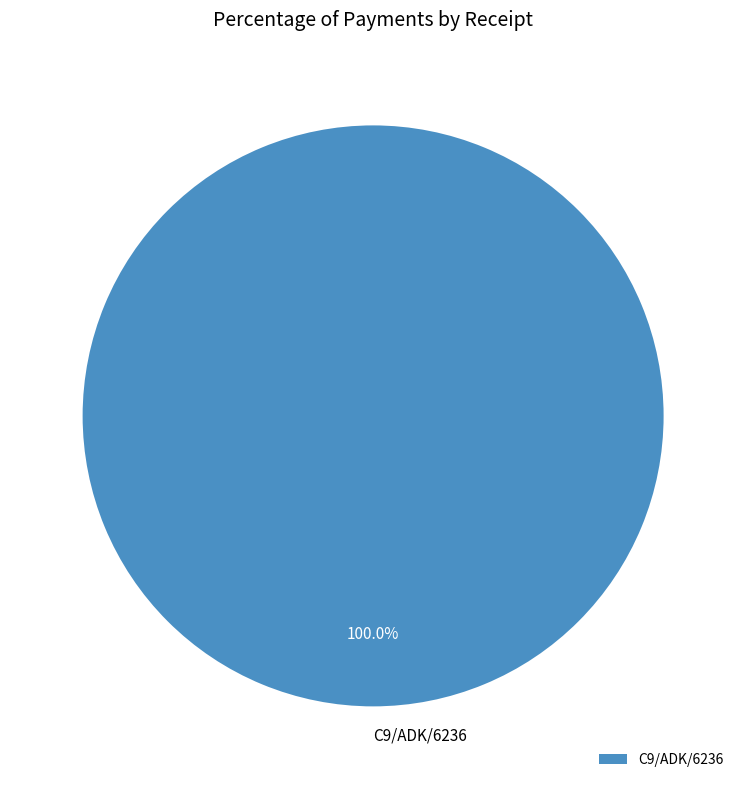

Does any single category account for the majority?

Yes